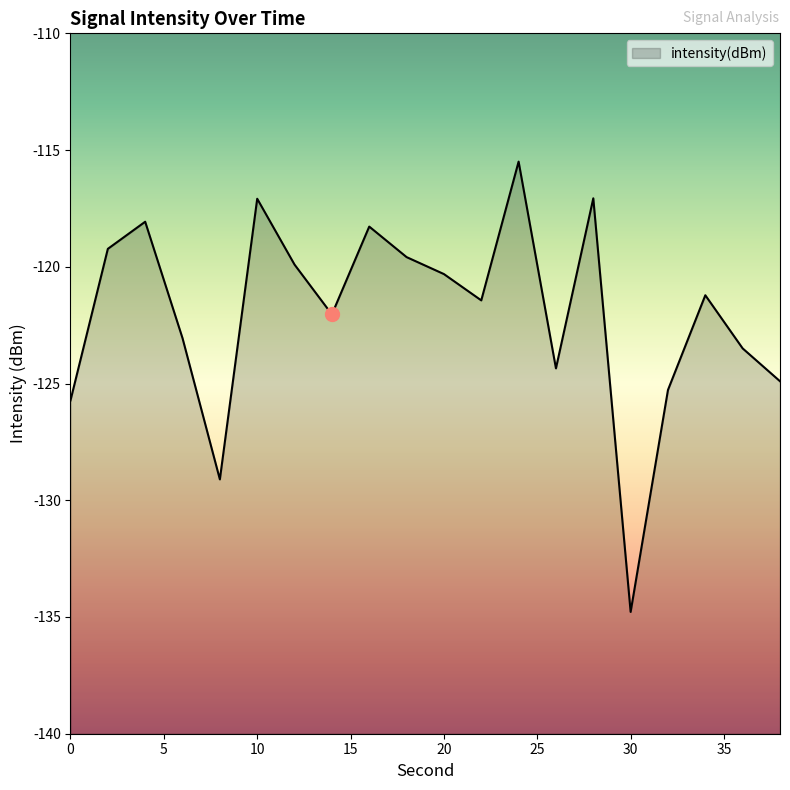

The chart shows a value of -118.3 at 16. True or false?

True